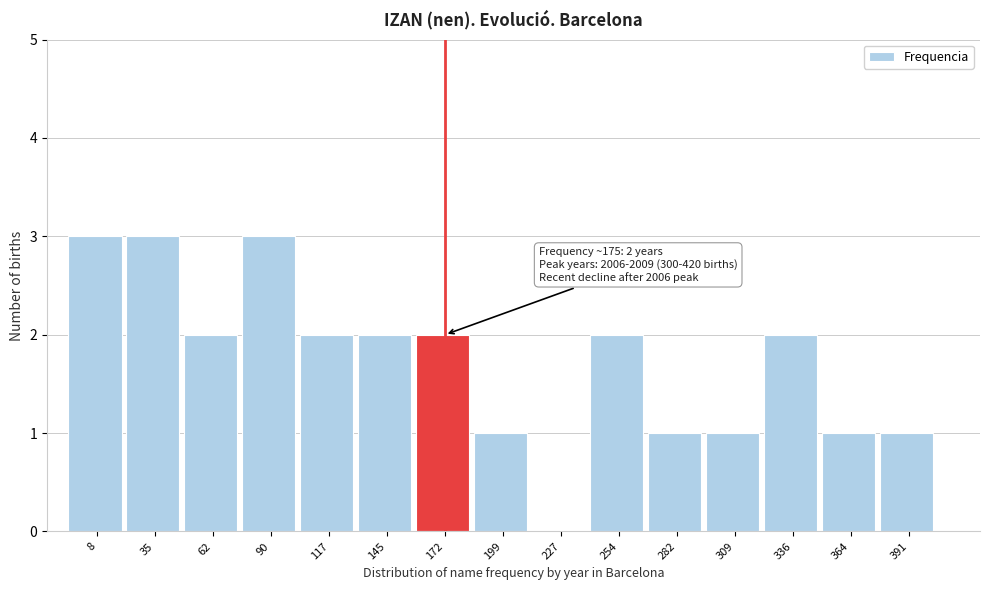

Reading left to right, transcribe all the data shown in this chart.

8=3	35=3	62=2	90=3	117=2	145=2	172=2	199=1	227=0	254=2	282=1	309=1	336=2	364=1	391=1